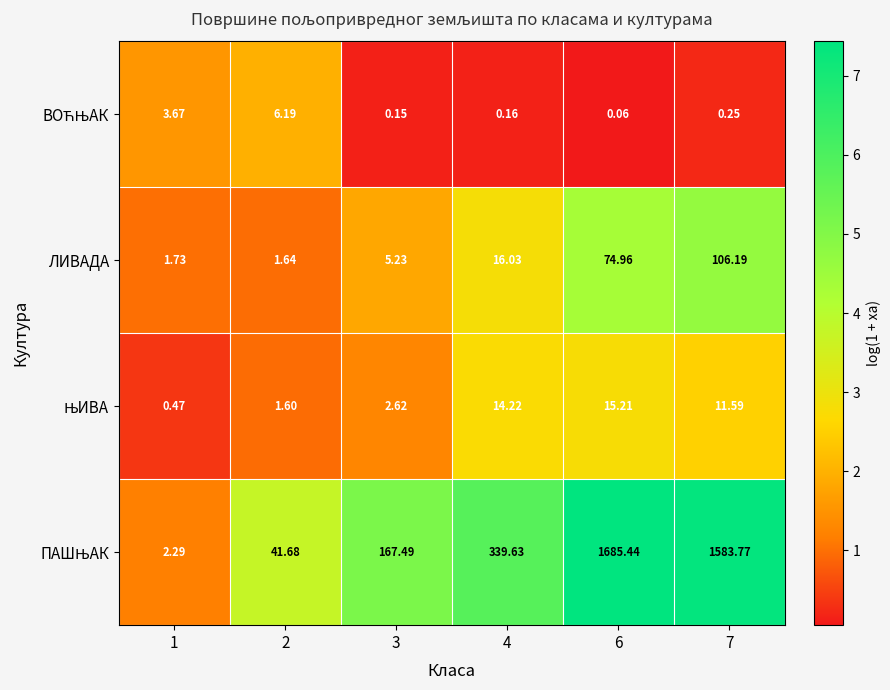

At how many categories does at least one series exceed 3?

6